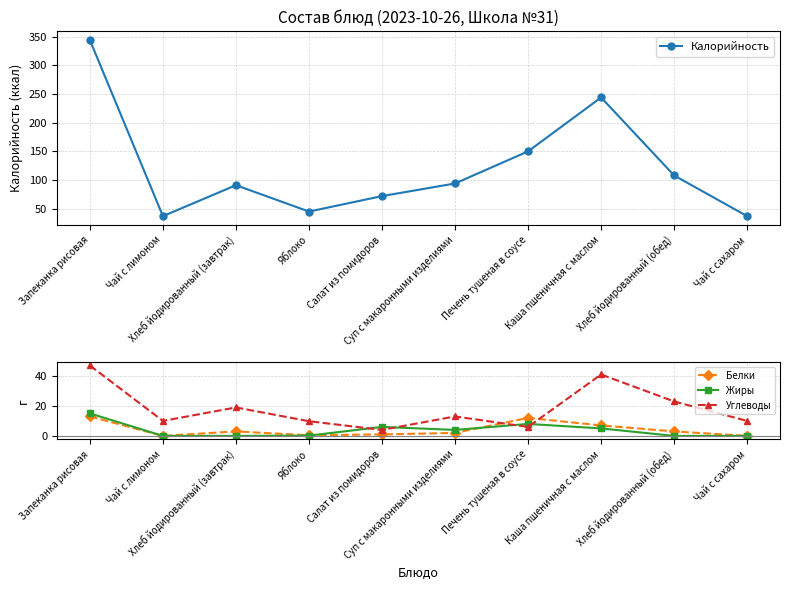

What is the value of the Белки point at the 9th from the left?

3.0